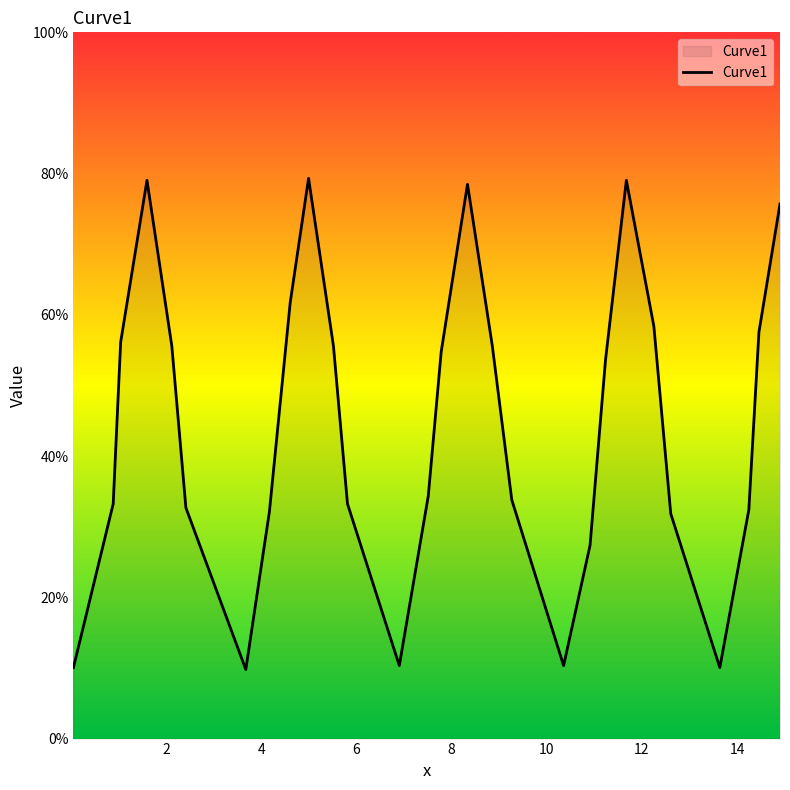

What is the value of the 2nd point from the left?

0.3